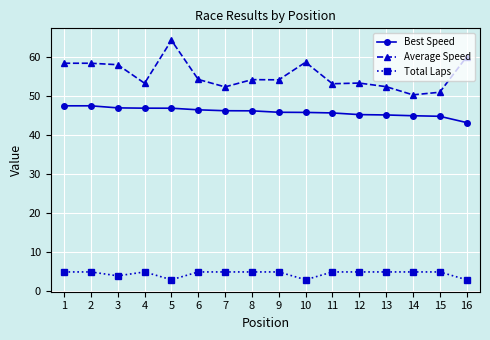

Rank the series by their maximum value, from highest to lowest.

Average Speed, Best Speed, Total Laps